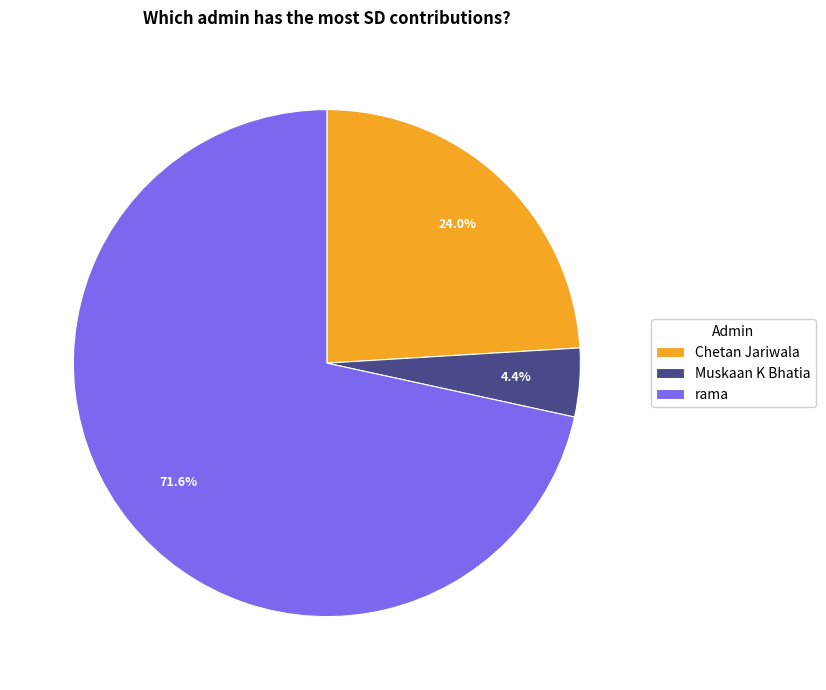

Is there any slice that represents more than half of the pie?

Yes